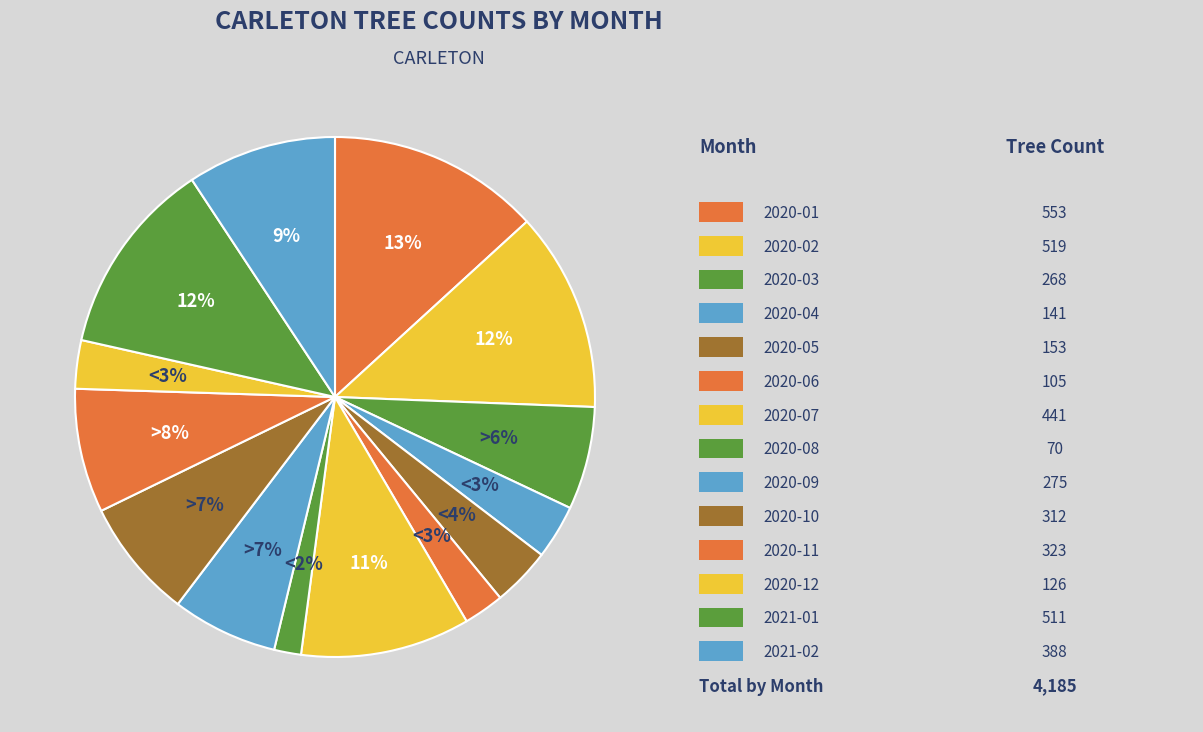

Which slice is the smallest?

2020-08